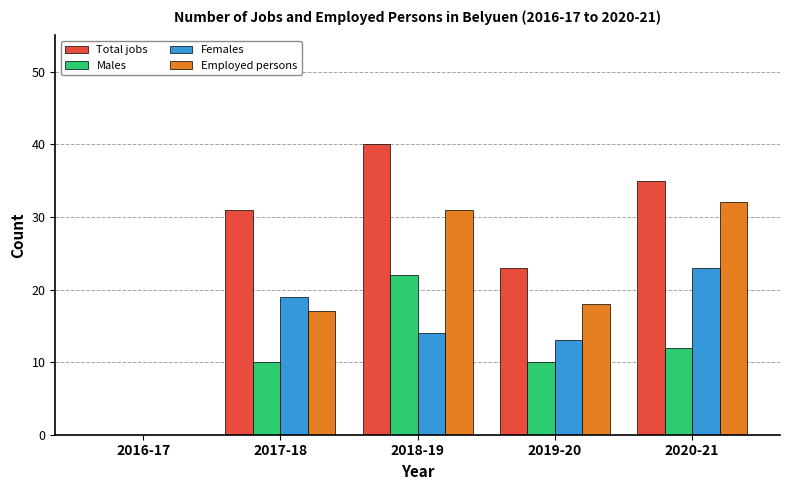

What is the sum of the Total jobs values at 2016-17 and 2020-21?

35